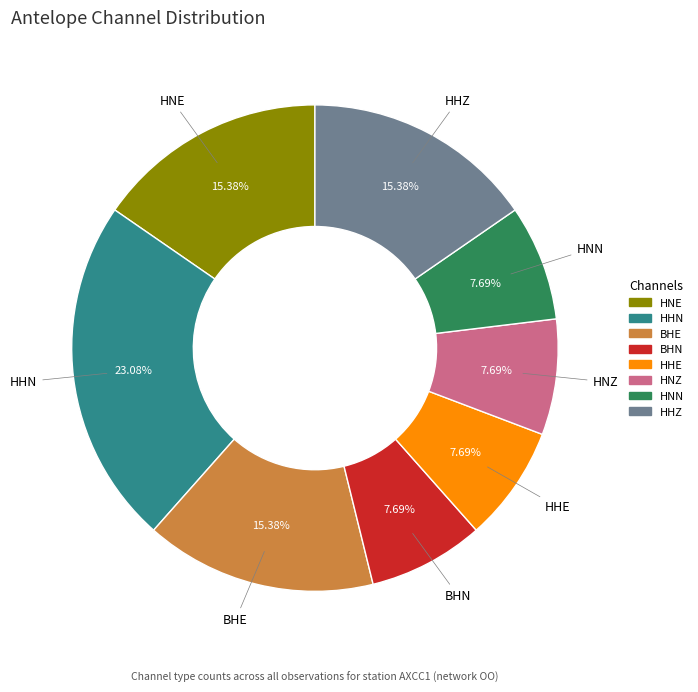

True or false: HNN accounts for 8% of the total.

True